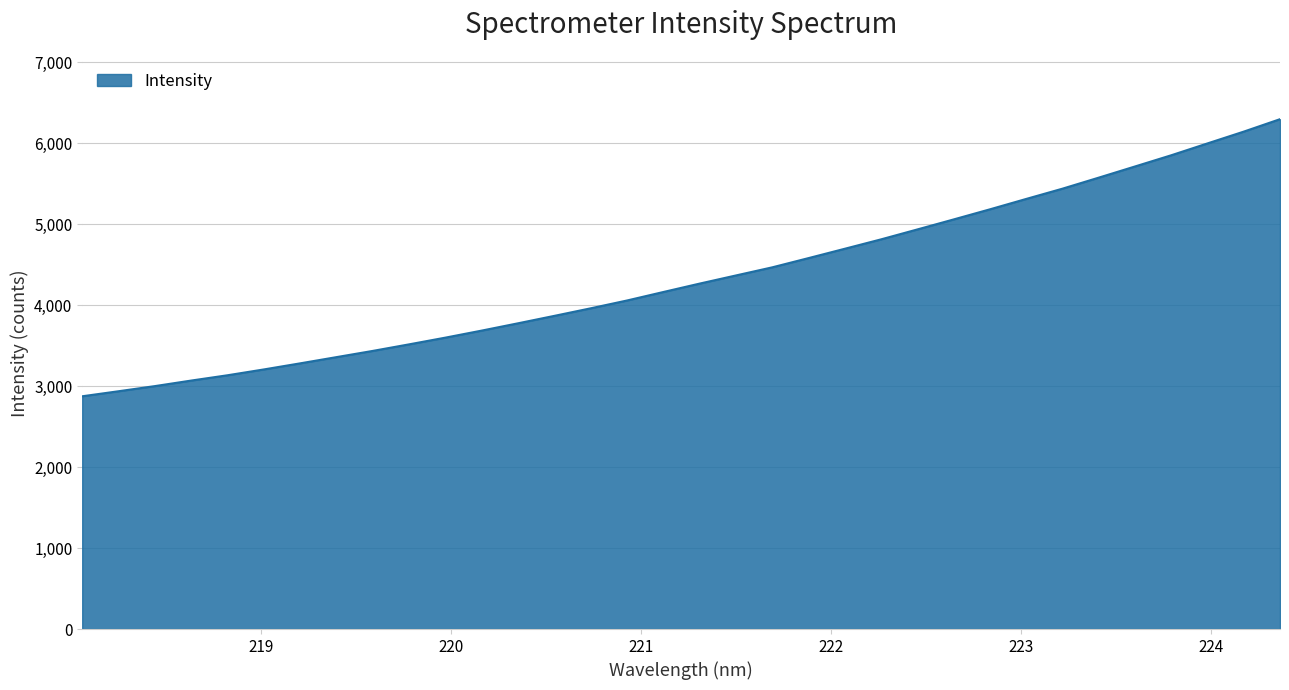

What is the difference between the maximum and minimum values?

3421.1